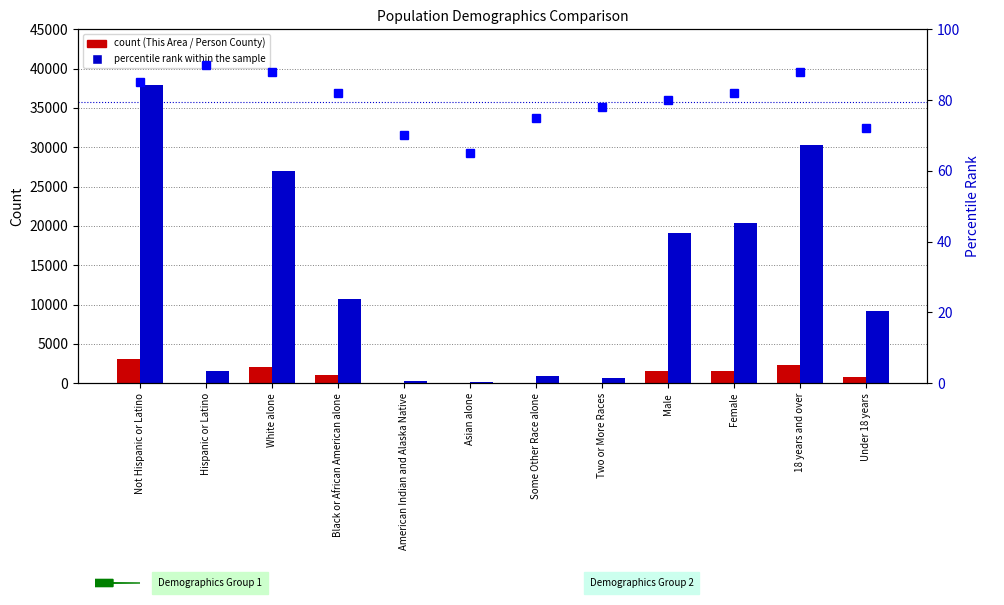

How many groups of bars are there?

12